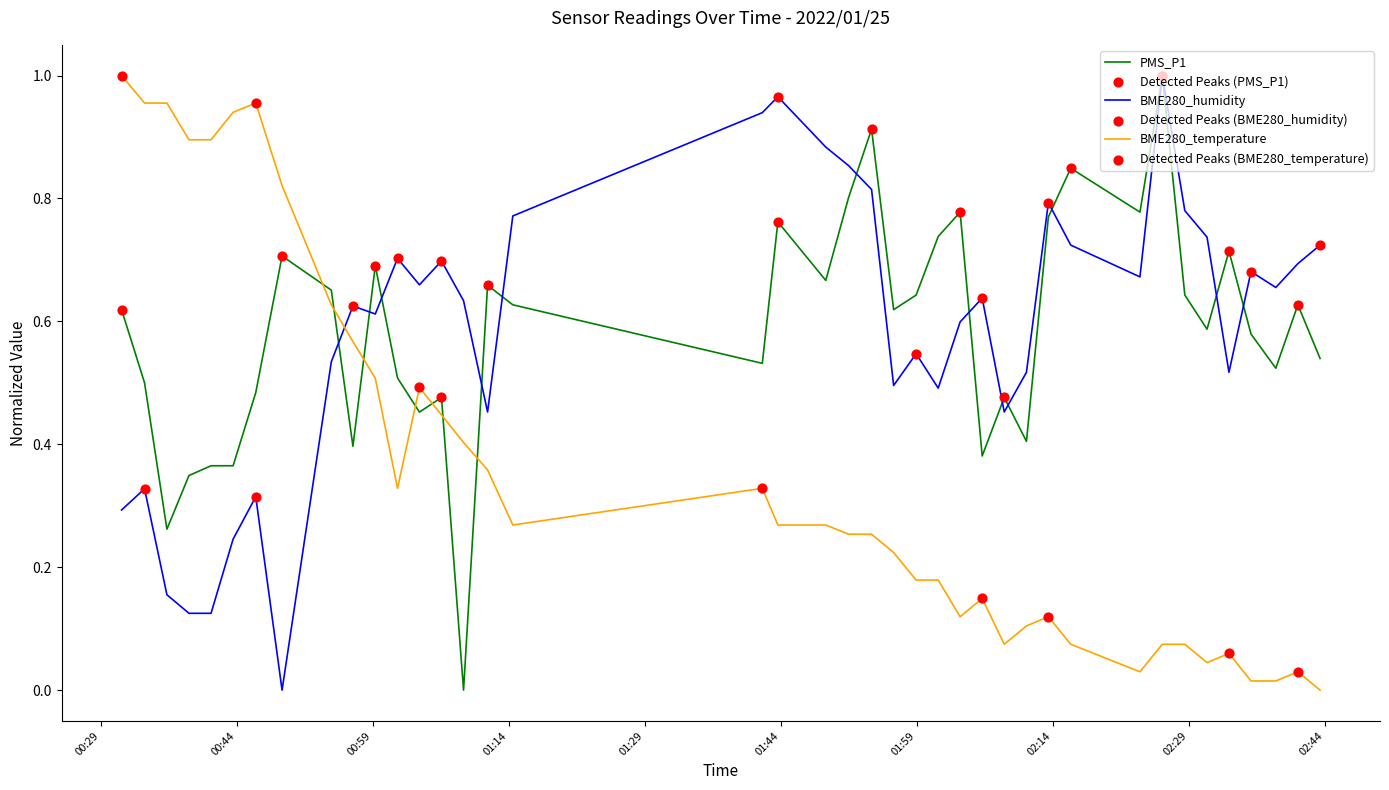

Which series ends up on top after the final intersection of PMS_P1 and BME280_temperature?

PMS_P1